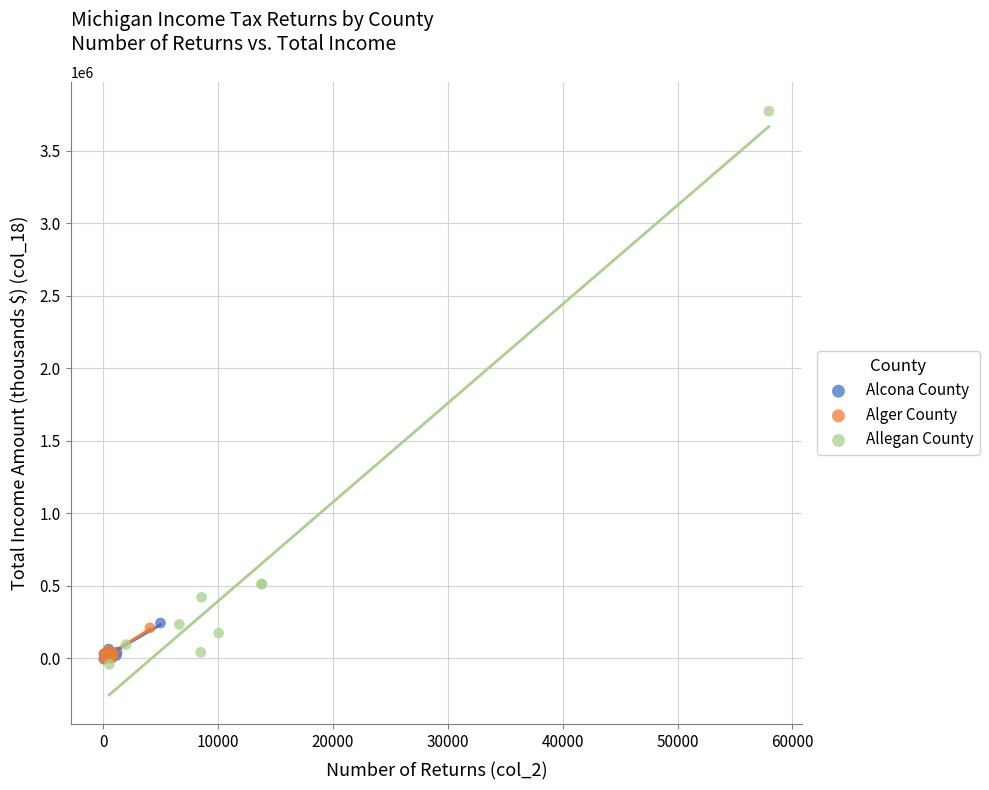

Which series has the largest Y range (max minus min)?

Allegan County